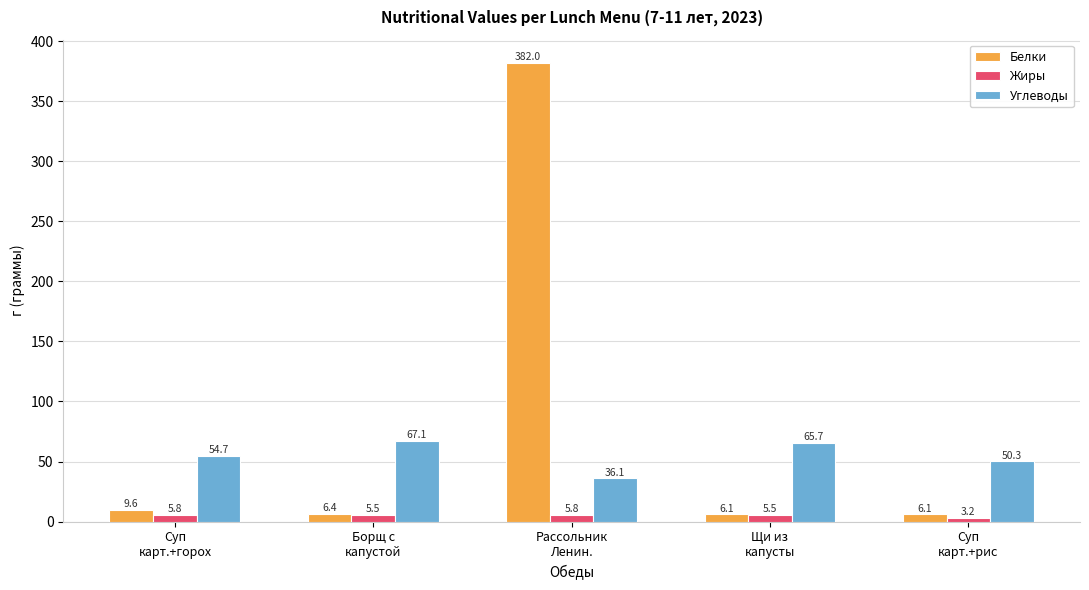

At which label does Углеводы first exceed 54?

Суп
карт.+горох